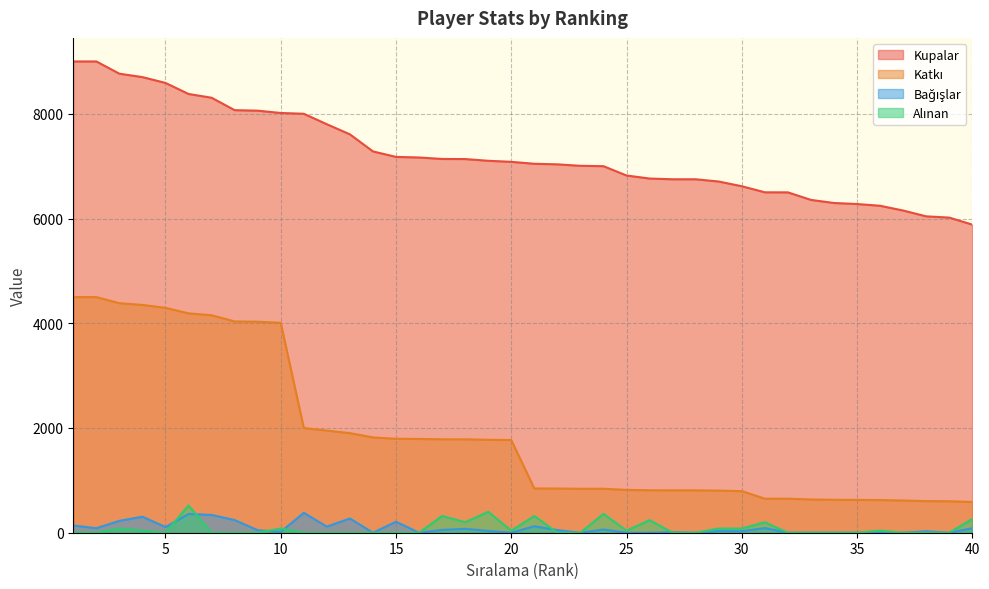

Is the value of Bağışlar at 8 greater than the value of Katkı at 7?

No